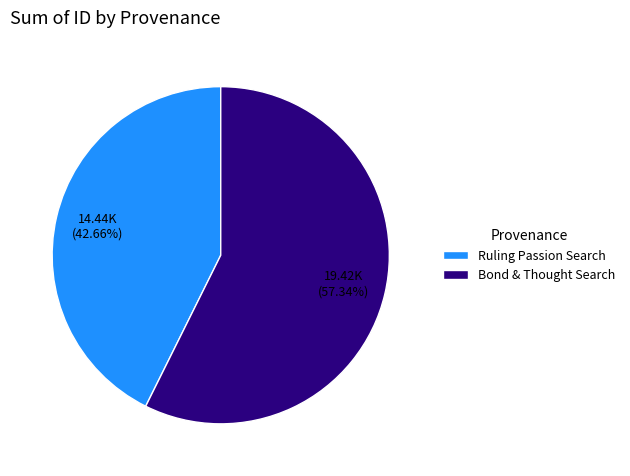

Is the sum of Ruling Passion Search and Bond & Thought Search greater than half?

Yes